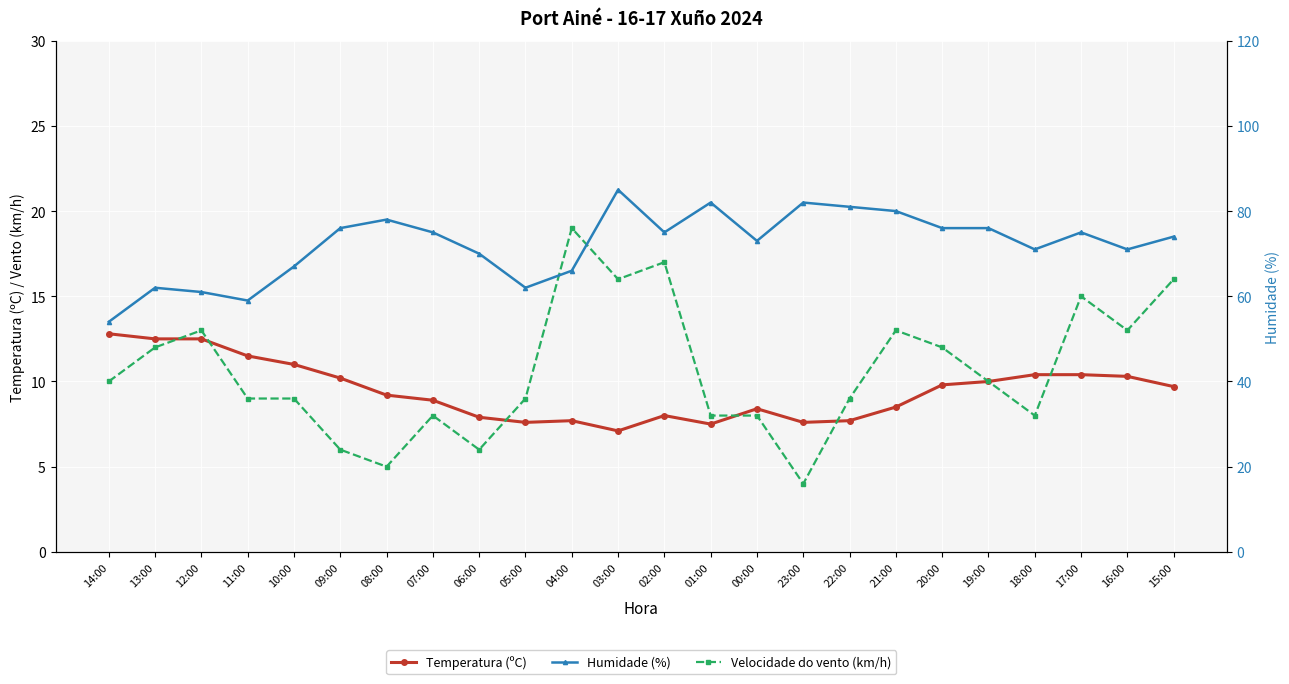

Between 07:00 and 11:00, which is larger?

11:00